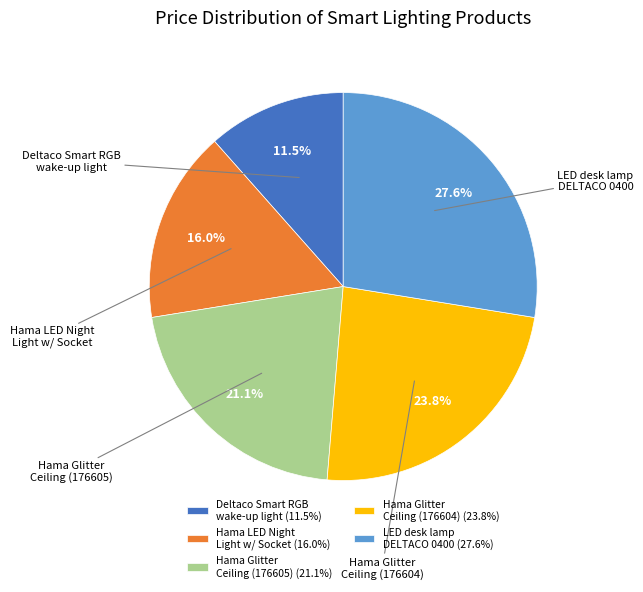

Which slice is the smallest?

Deltaco Smart RGB wake-up light, USB-C